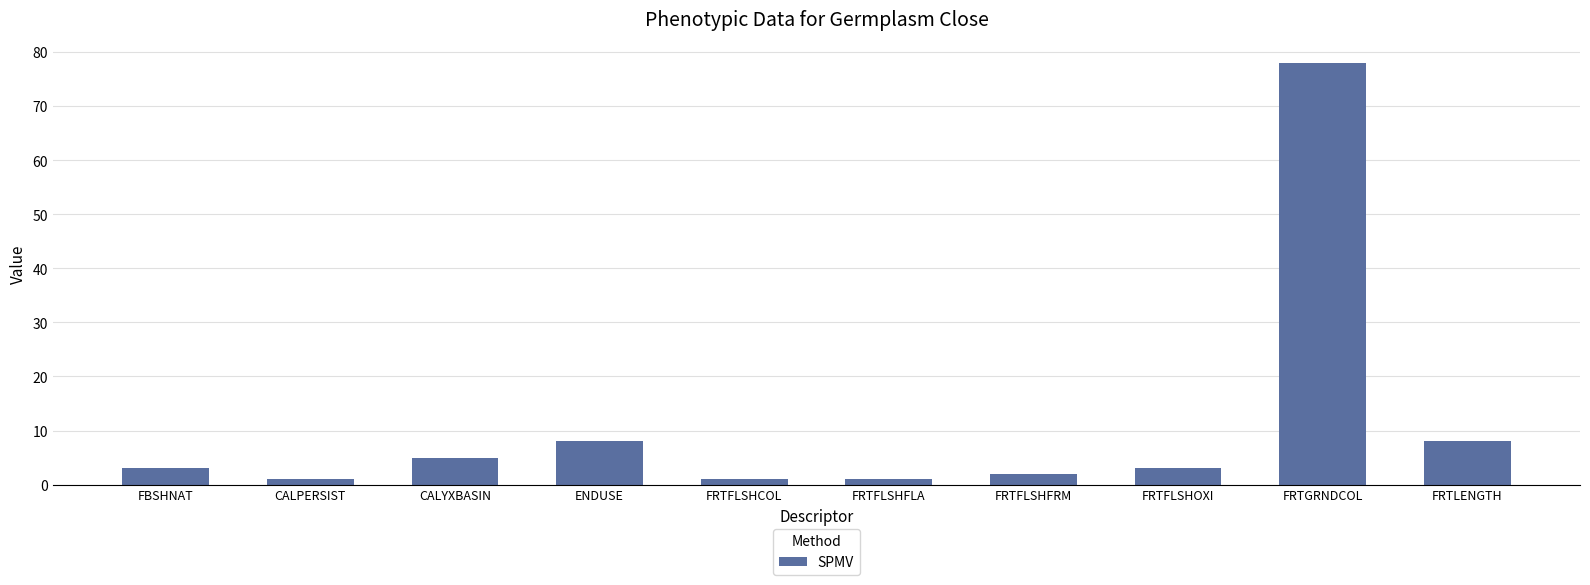

How many data points does each series have?

10